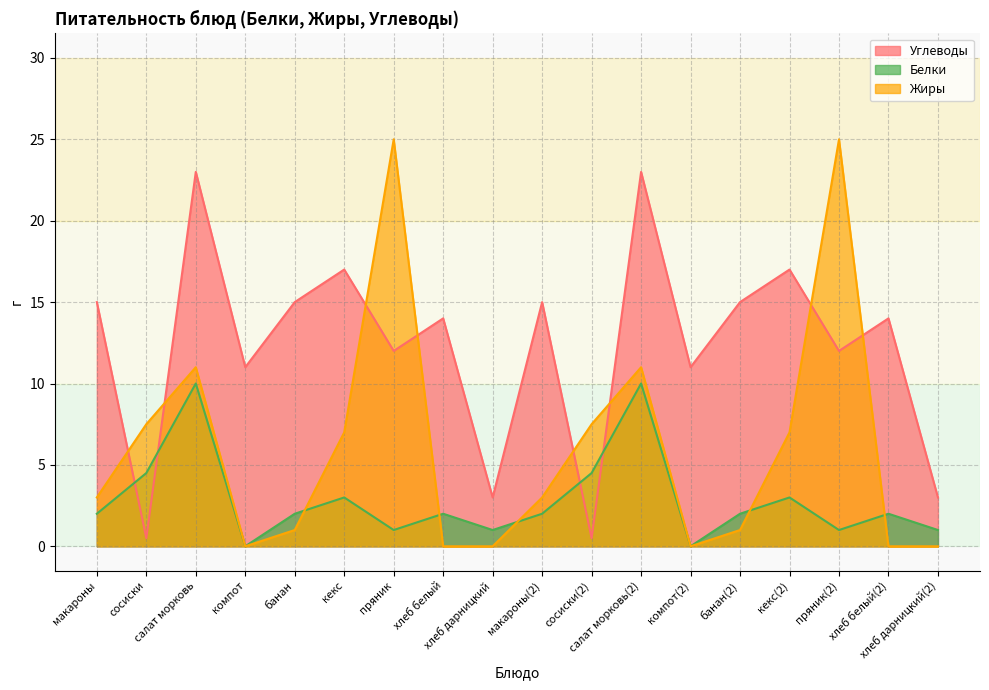

Which has a higher value, салат морковь(2) or салат морковь?

салат морковь(2)